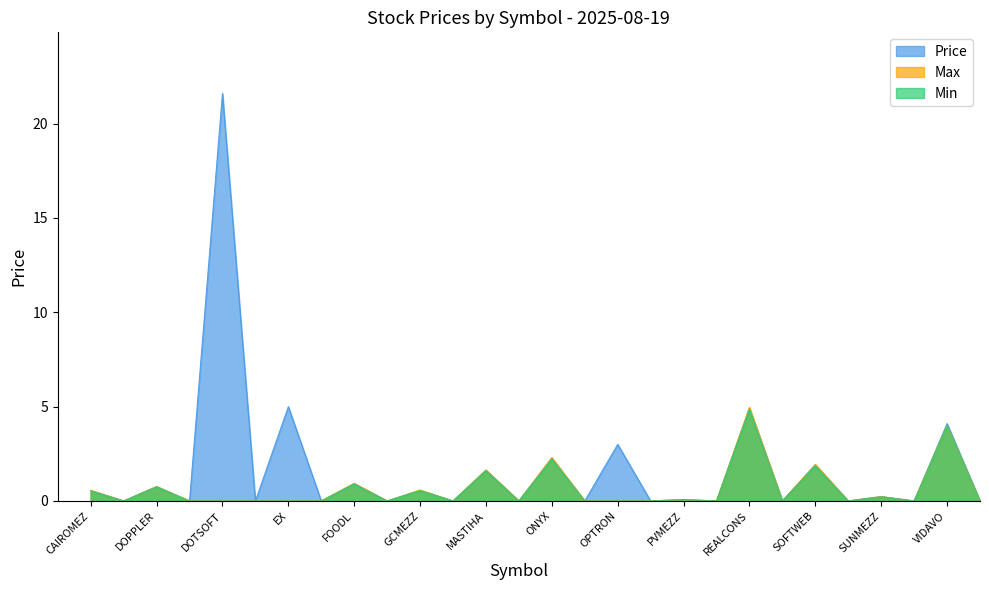

What is the approximate value of Price at SOFTWEB?

1.9